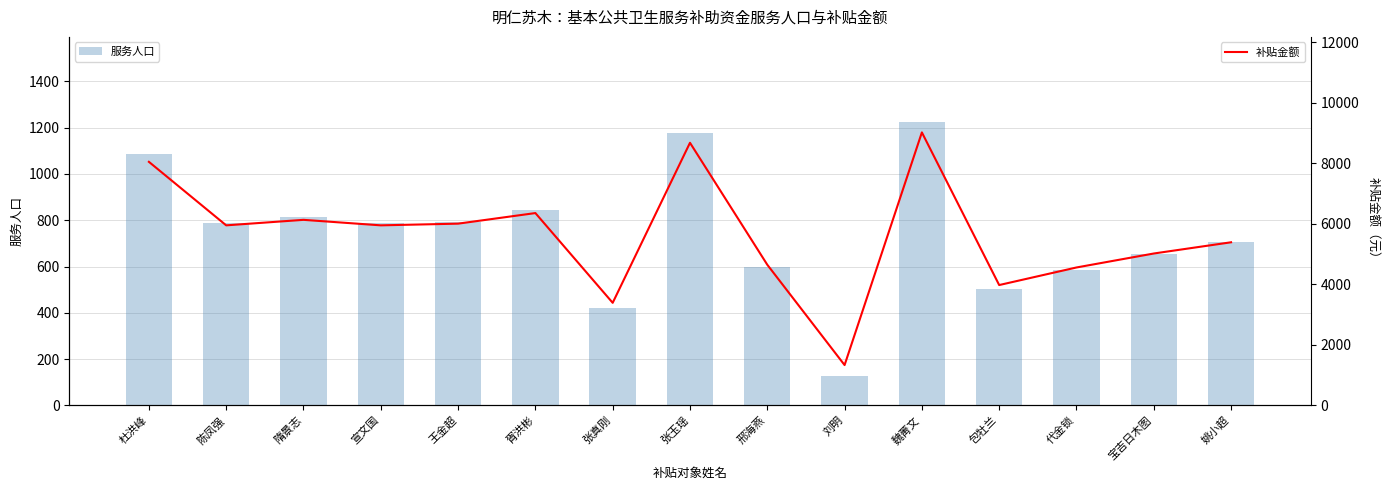

What is the approximate value of 补贴金额 at 邢海燕?

4648.7